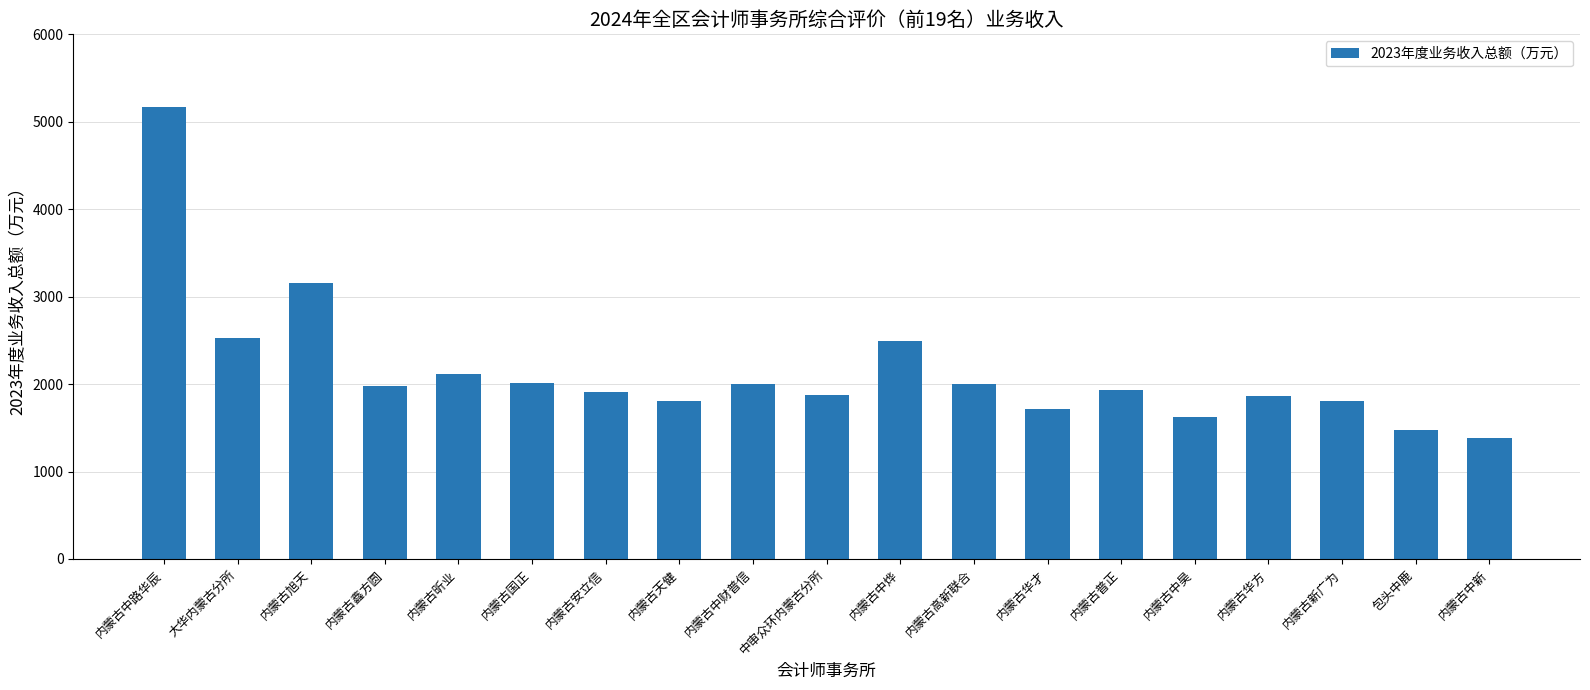

How many data points are less than 1936?

9